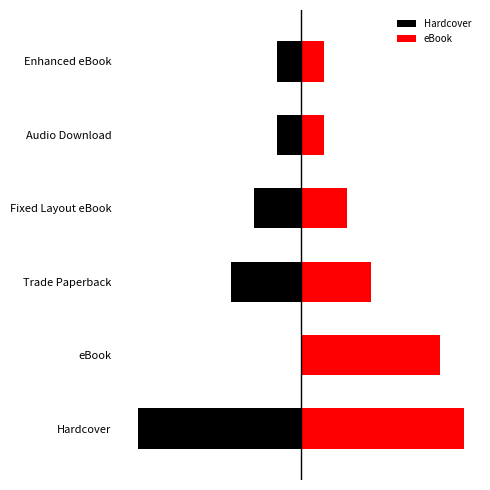

The value of Hardcover at eBook is -4. True or false?

False